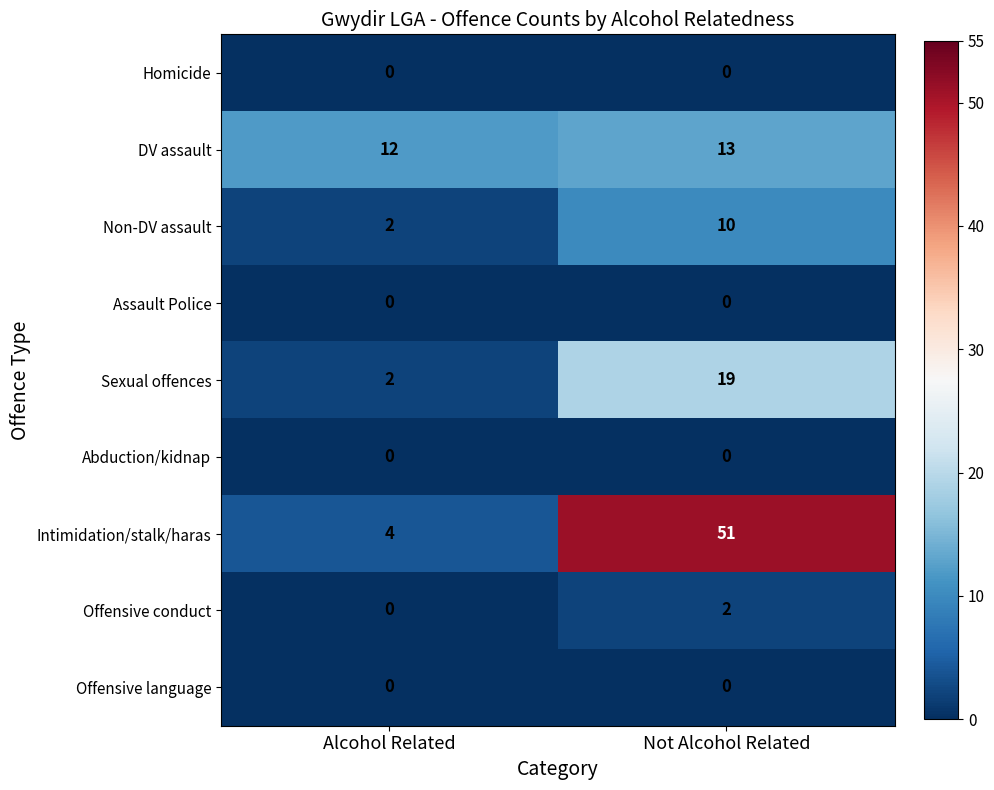

Rank the categories by Sexual offences value from highest to lowest.

Not Alcohol Related, Alcohol Related